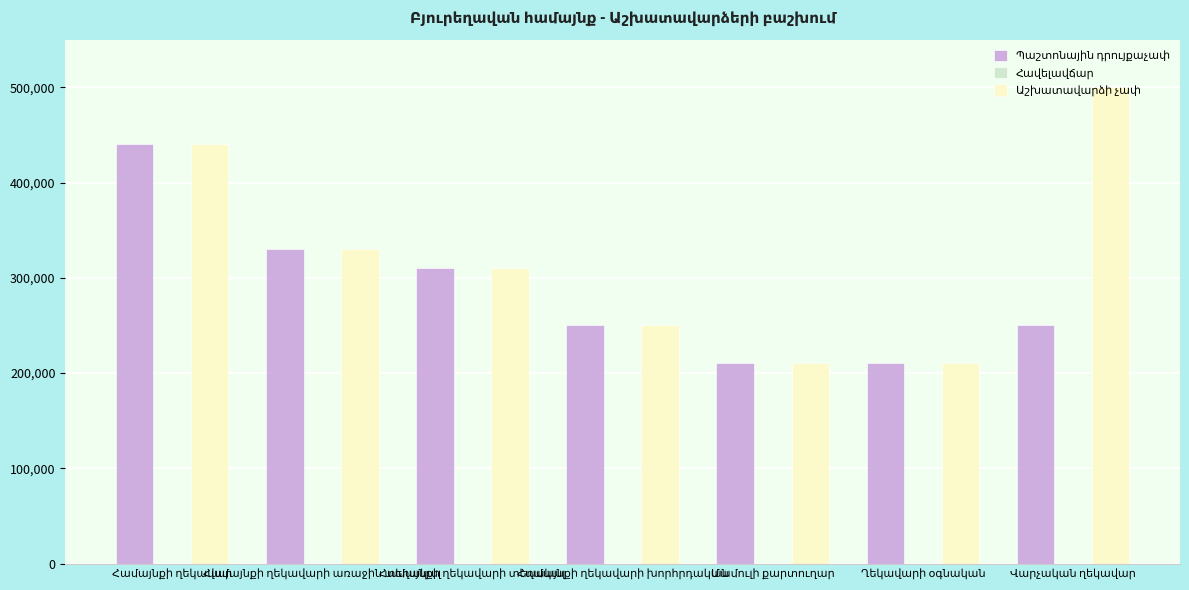

At how many categories does at least one series exceed 348883?

2